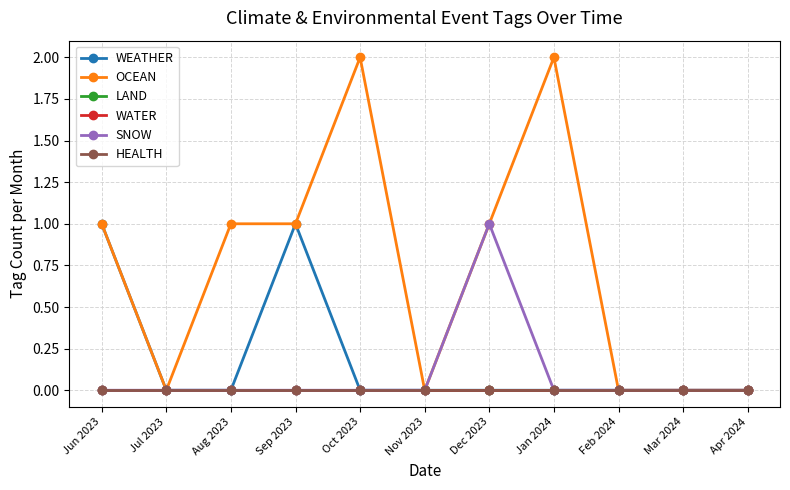

Which has a higher value, Sep 2023 or Dec 2023?

Sep 2023